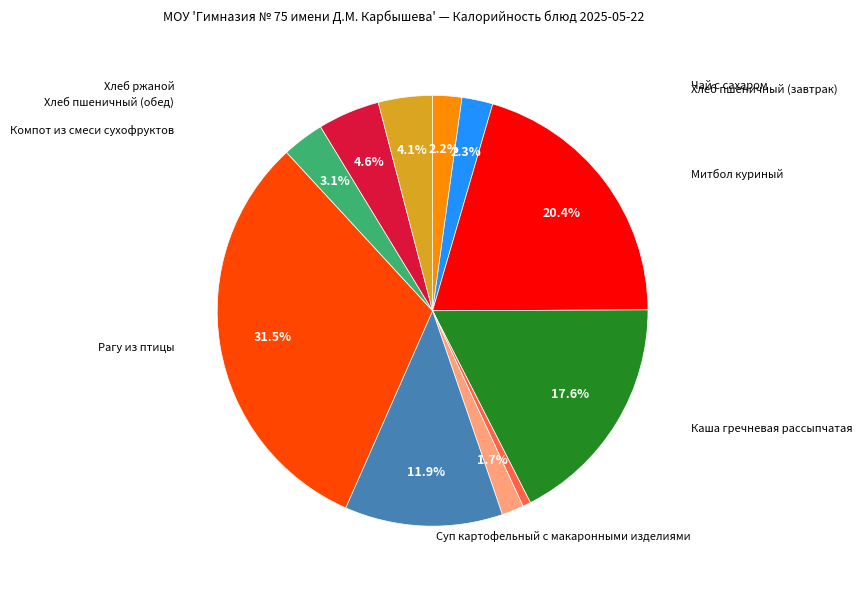

Is there any slice that represents more than half of the pie?

No